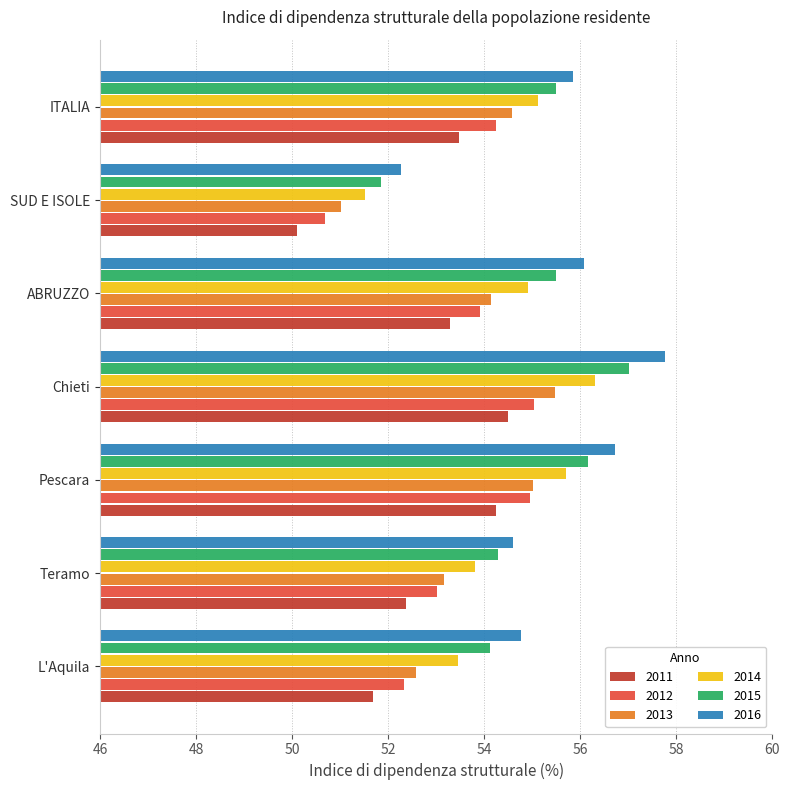

What is the minimum value for 2014?

51.5